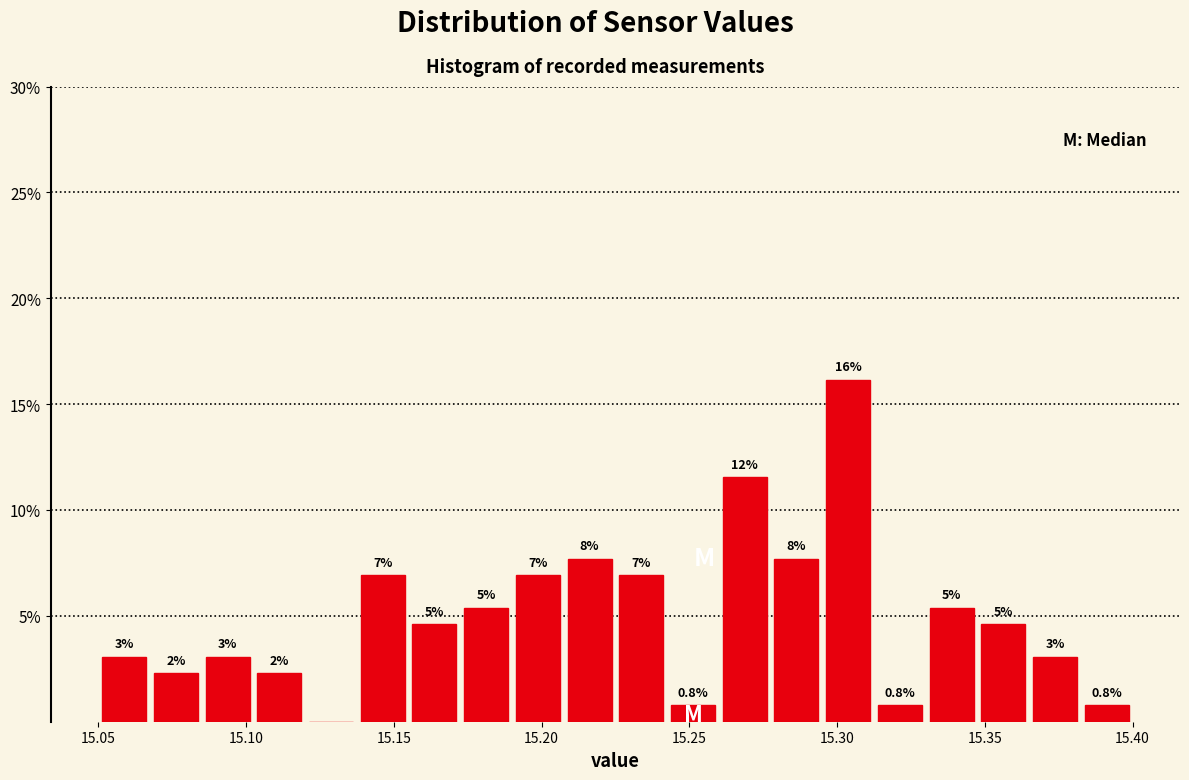

Read against the x-axis, roughly where is the centre of the tallest bar?

15.305